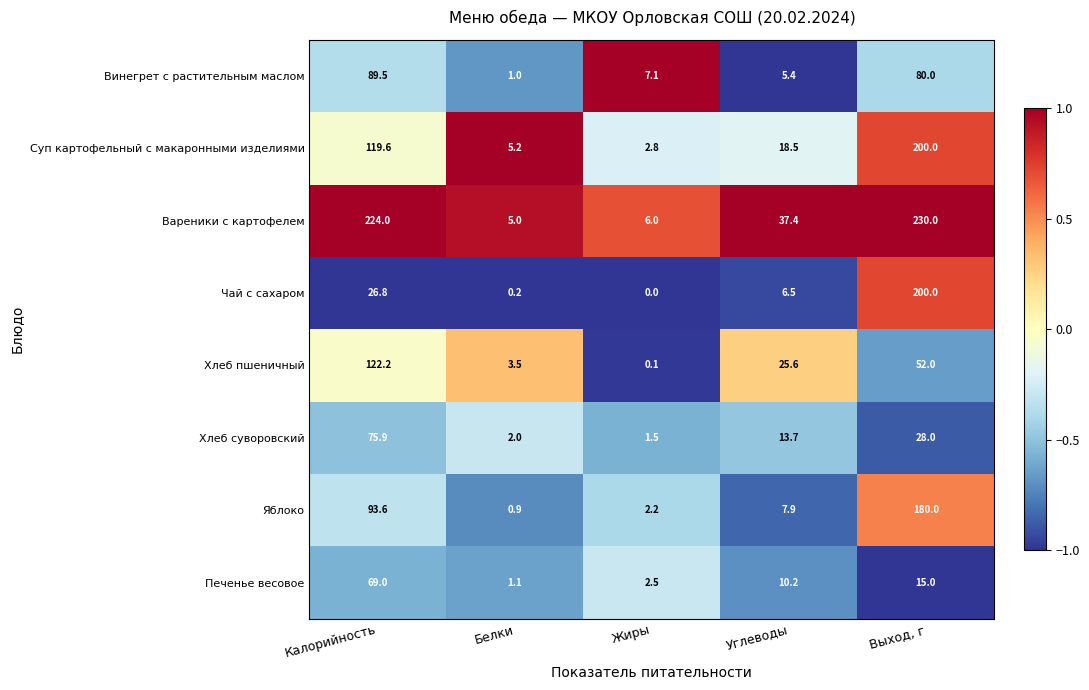

List the labels in order of Суп картофельный с макаронными изделиями value, smallest first.

Жиры, Белки, Углеводы, Калорийность, Выход, г